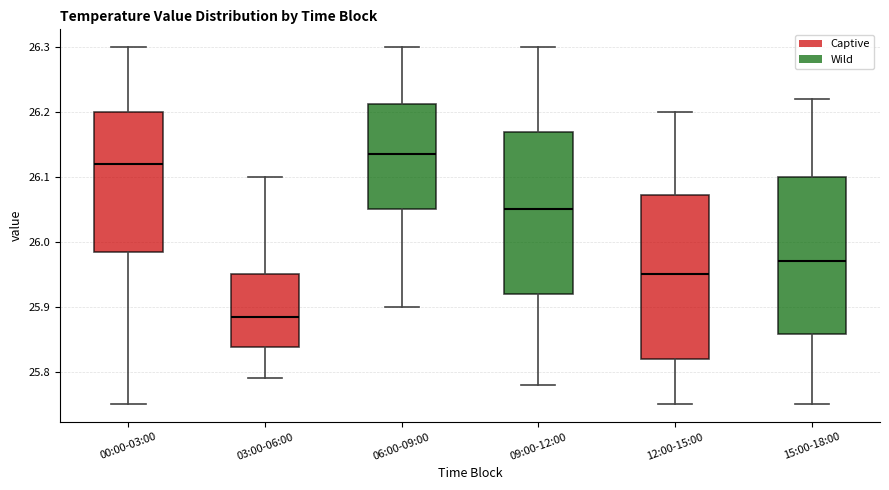

Where is the lower edge of the box for 03:00-06:00 on the y-axis? The values are not printed on the chart, so give them approximately, as read against the axis.

25.84